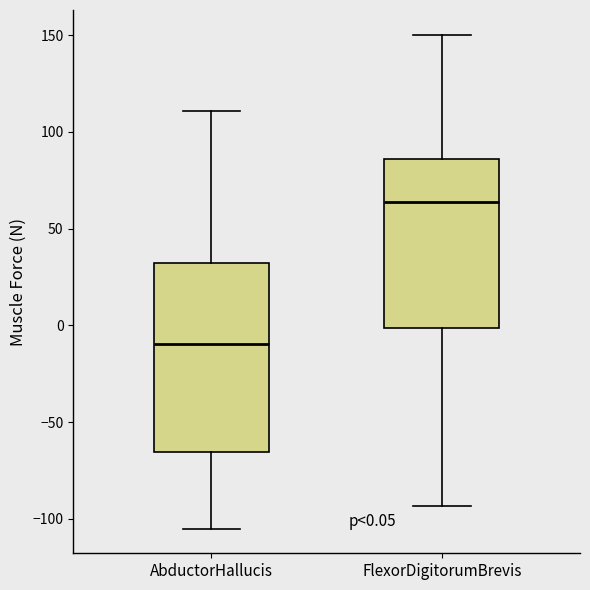

Comparing the boxes themselves (not the whiskers), which one is the tallest?

AbductorHallucis